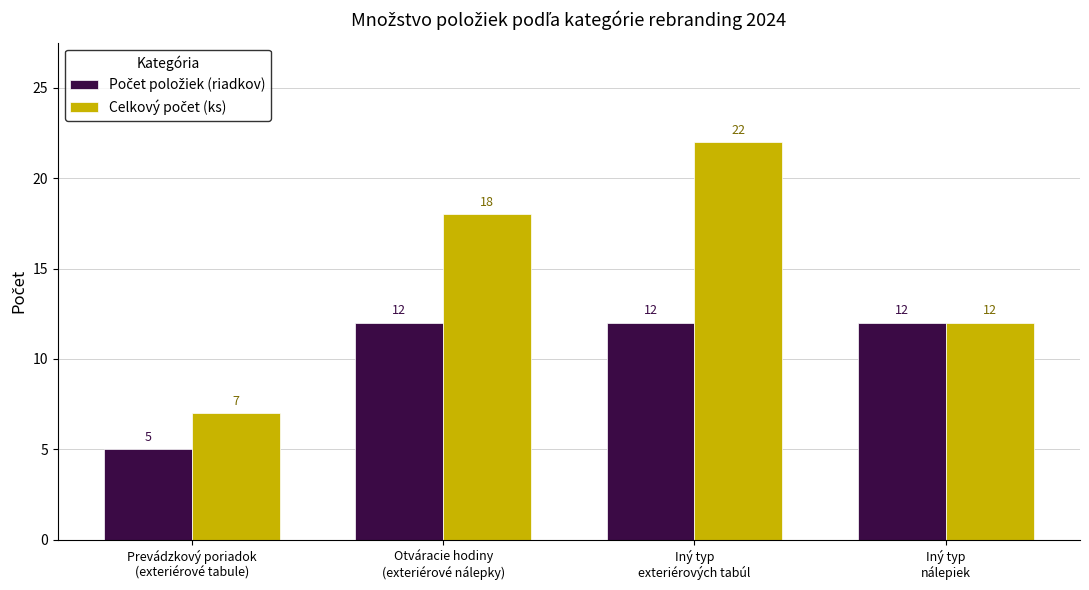

What is the minimum value shown in the chart?

5